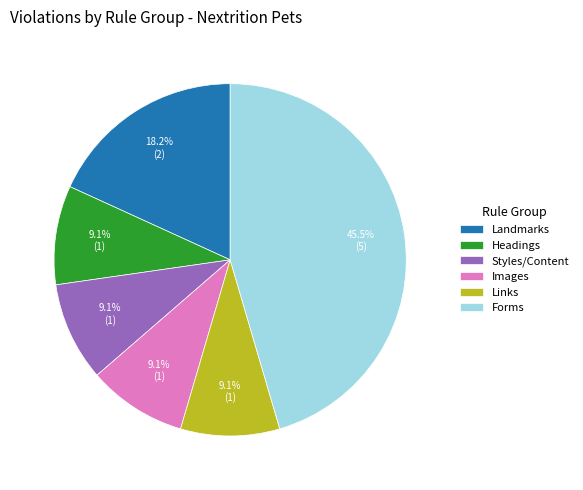

Is the sum of Styles/Content and Headings greater than half?

No